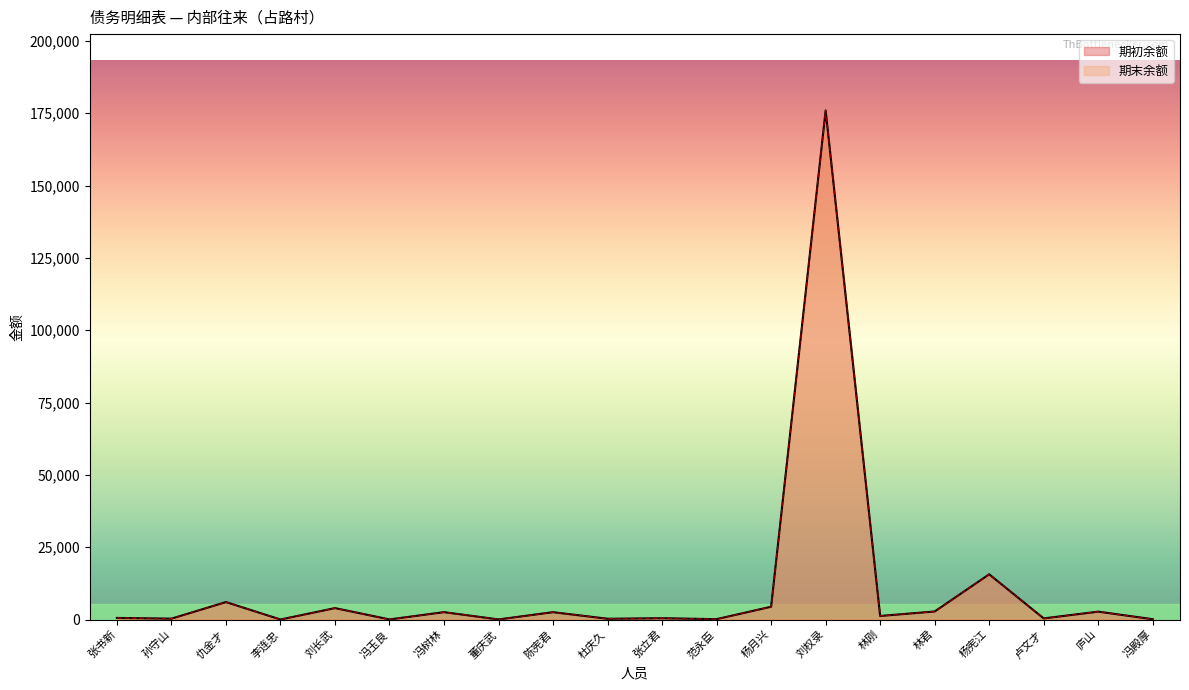

What is the label of the 16th point from the right?

刘长武